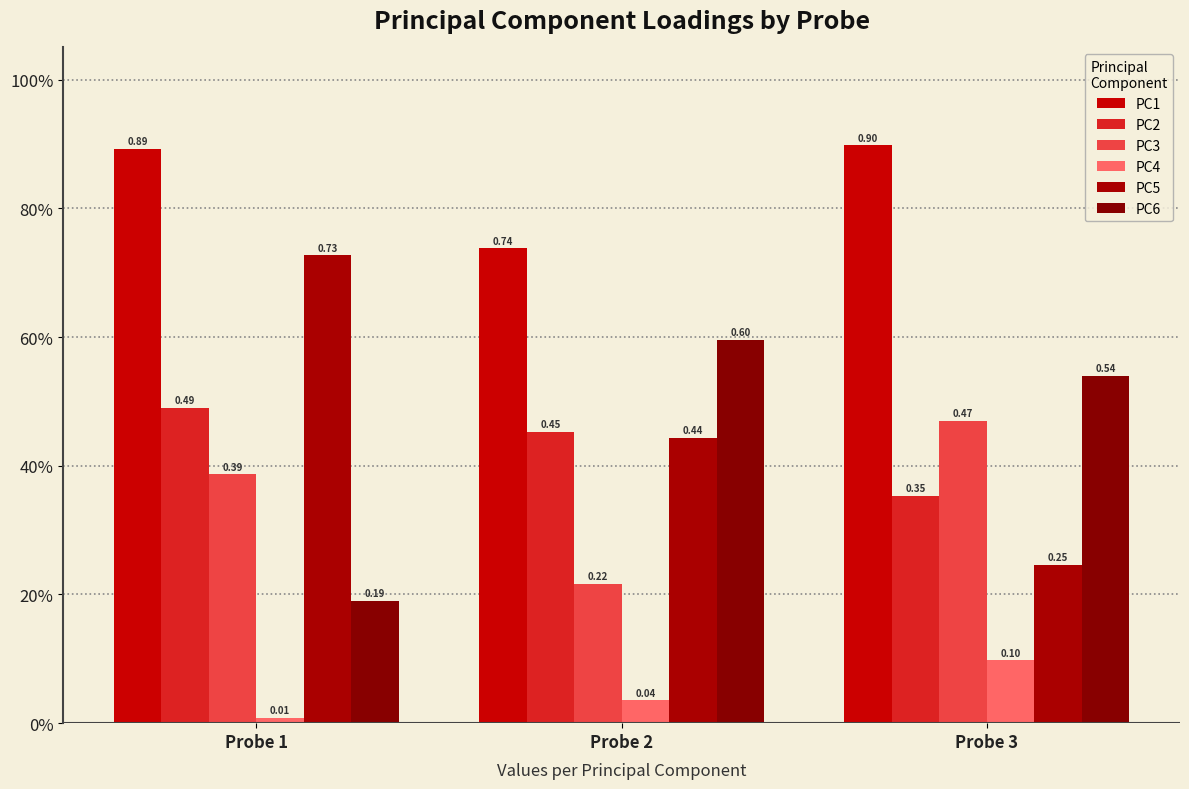

What is the value of the PC4 bar at the 3rd from the left?

0.1